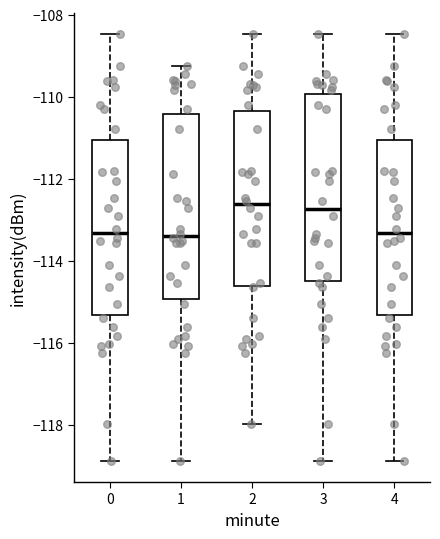

Reading left to right, read every box against the y-axis: the position of its median line, the range the box covers, and the ends of its whiskers. The values are not printed on the chart, so give them approximately, as read against the axis.

0: median -113.4, box -115.4 to -111.0, whiskers -118.8 to -108.4
1: median -113.4, box -115.0 to -110.4, whiskers -118.8 to -109.2
2: median -112.6, box -114.6 to -110.4, whiskers -118.0 to -108.4
3: median -112.8, box -114.4 to -110.0, whiskers -118.8 to -108.4
4: median -113.4, box -115.4 to -111.0, whiskers -118.8 to -108.4